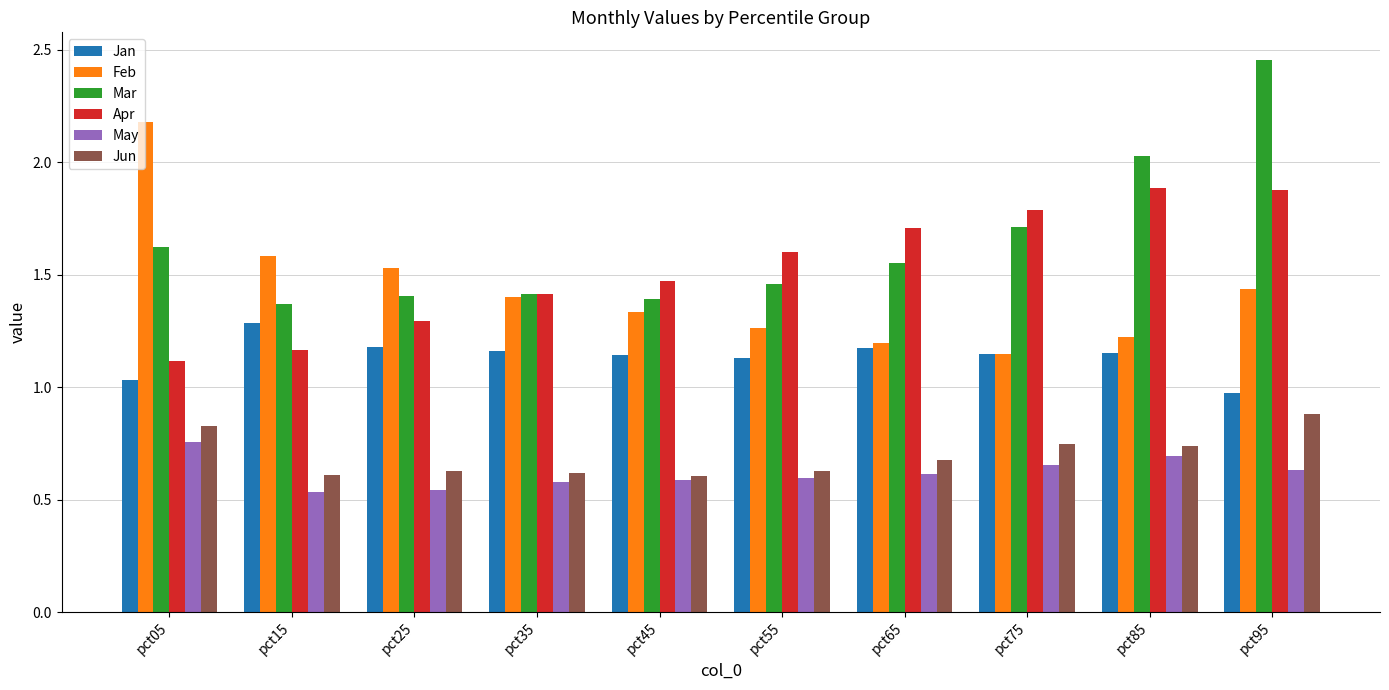

The Feb series shows 1.2 at pct65. True or false?

True